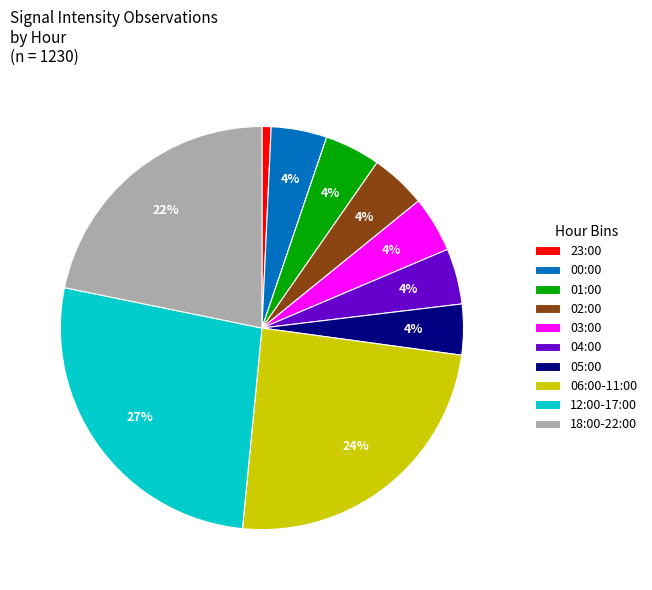

To the nearest percent, what is the average slice percentage?

10%